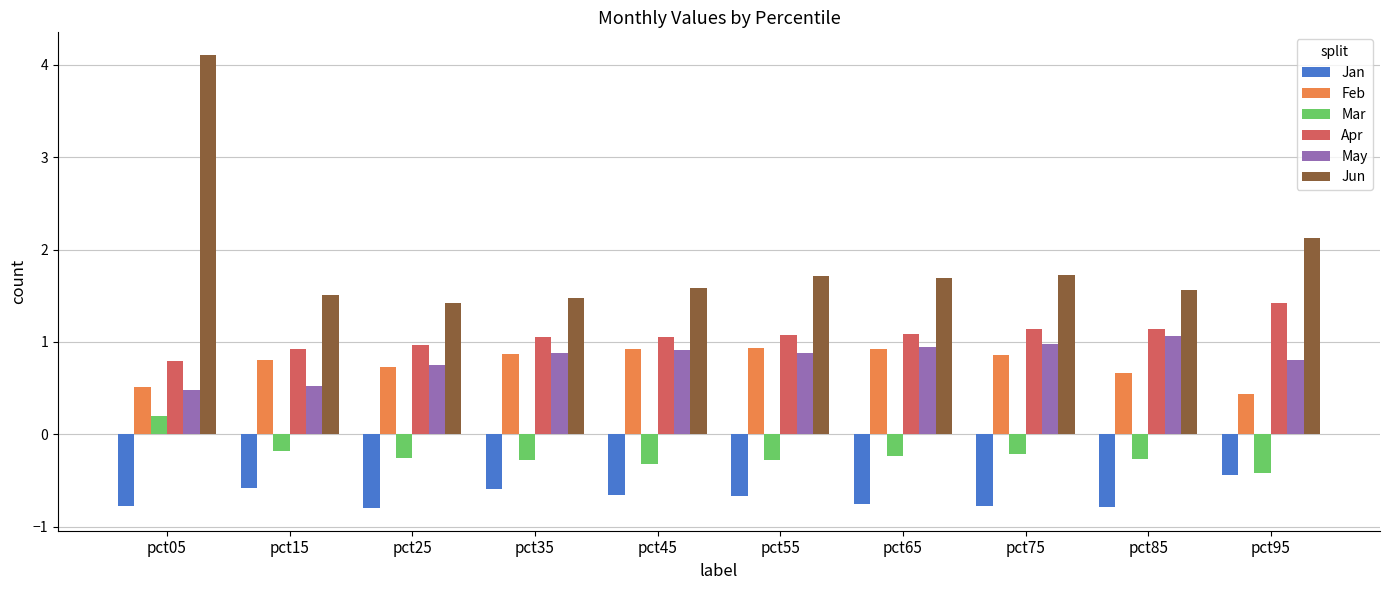

How many data points does each series have?

10